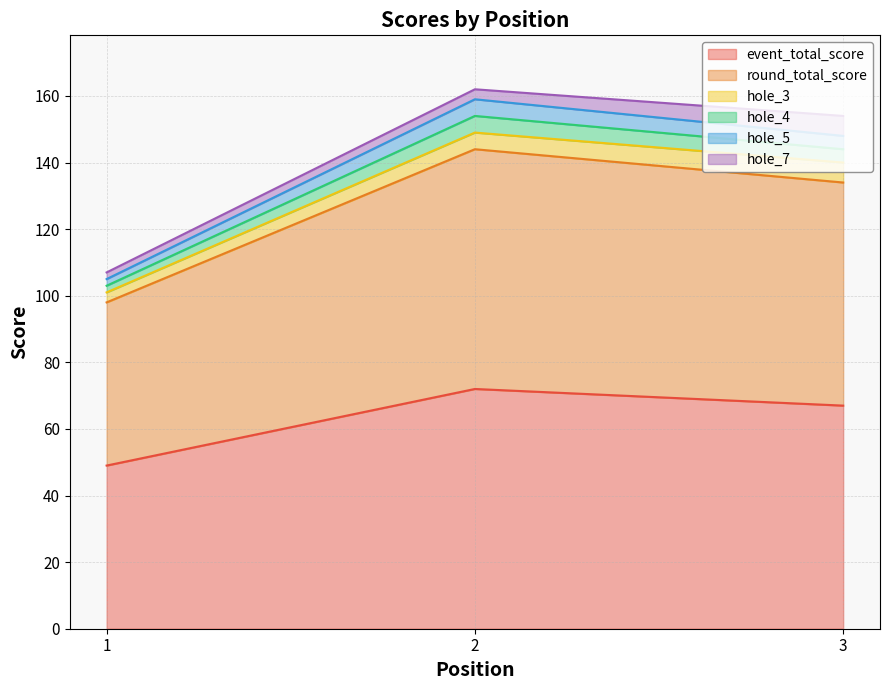

Does the chart have visible grid lines?

Yes